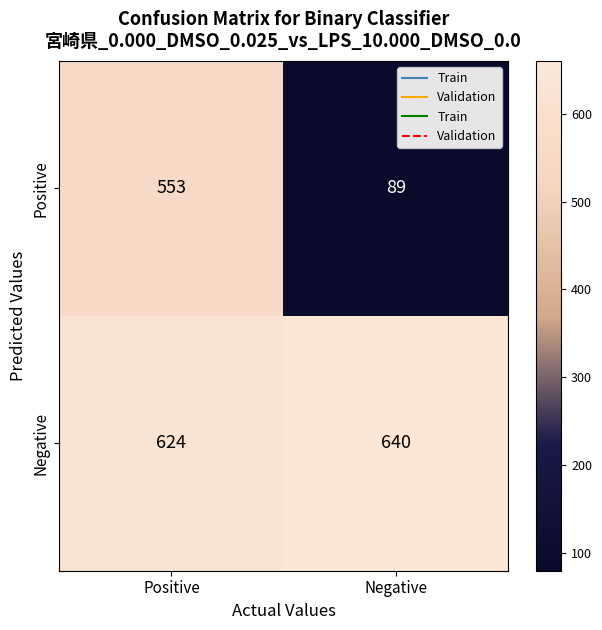

Which category has the highest value in the Positive series?

Positive